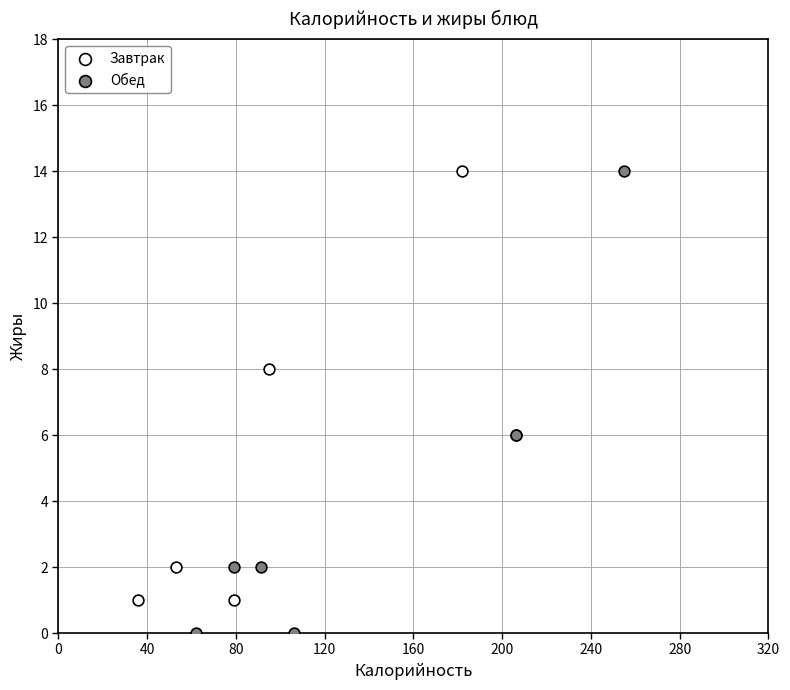

What are all the series names shown in the legend?

Завтрак, Обед